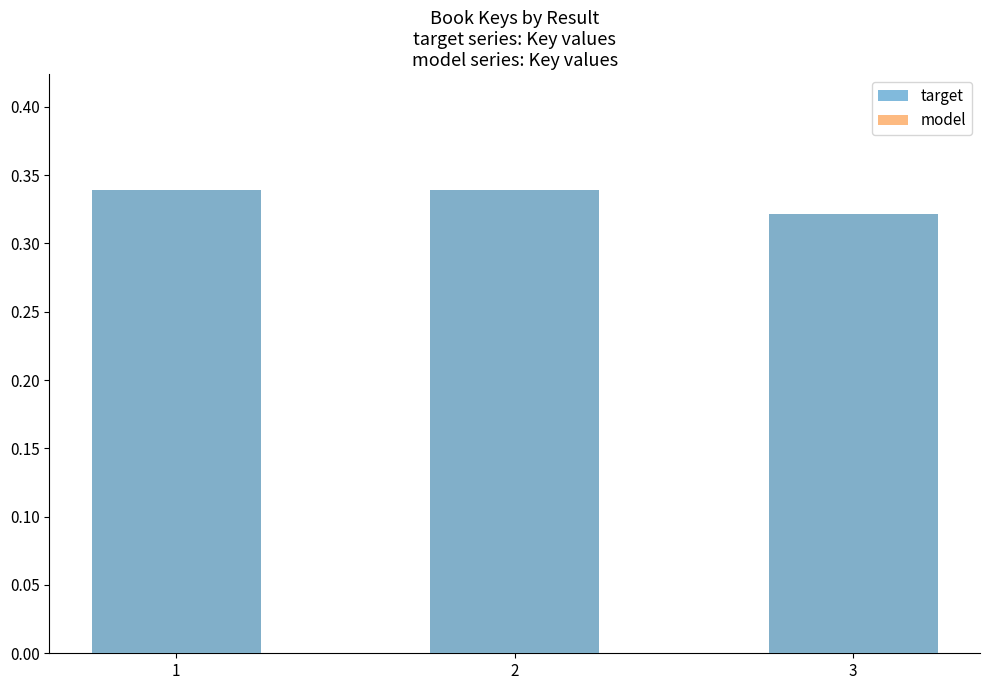

How many target values are between 0 and 1?

3